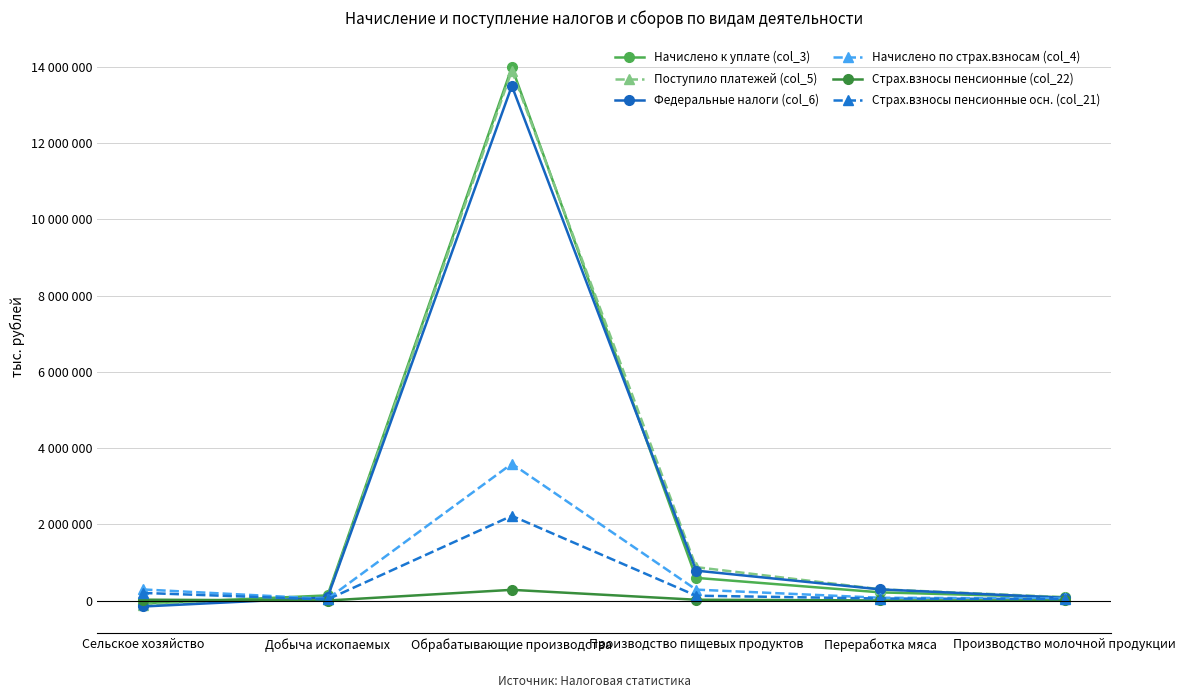

At how many categories does at least one series exceed 6858657?

1